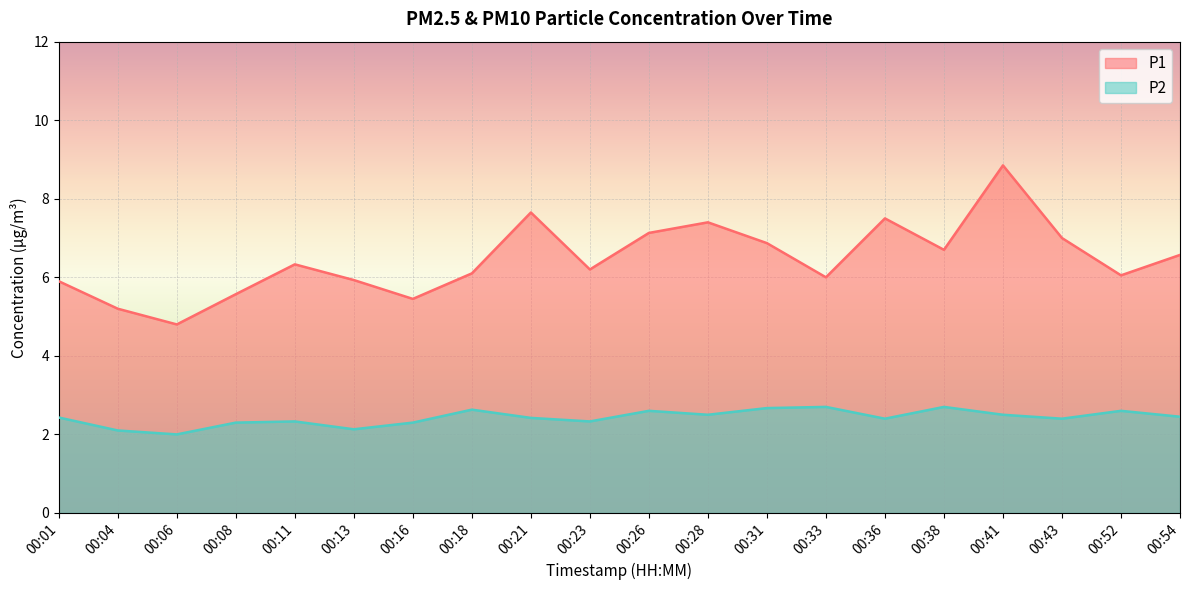

How many data points in P1 are above 6?

13